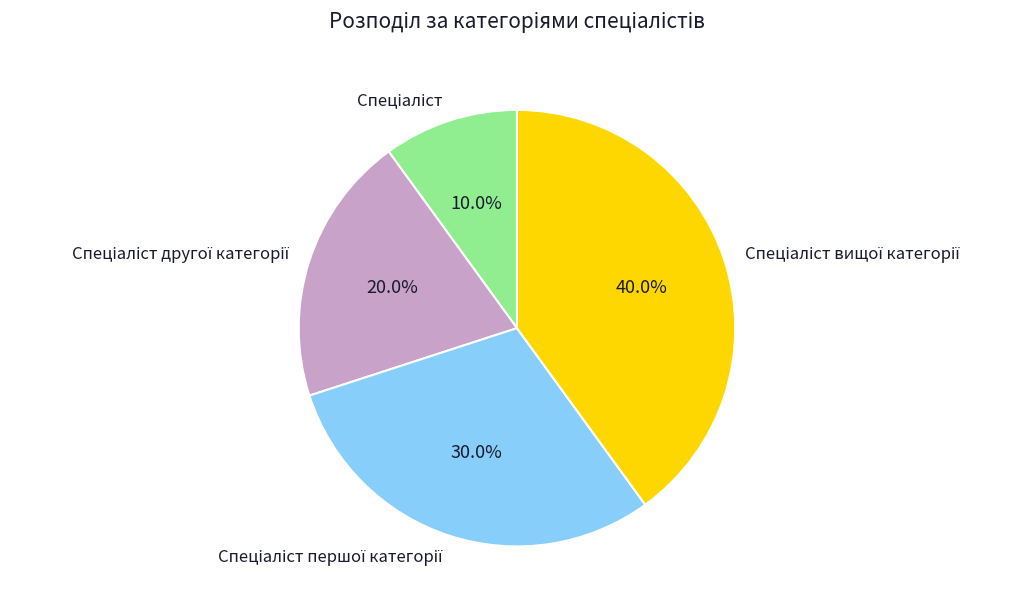

Is there a majority slice in this chart?

No